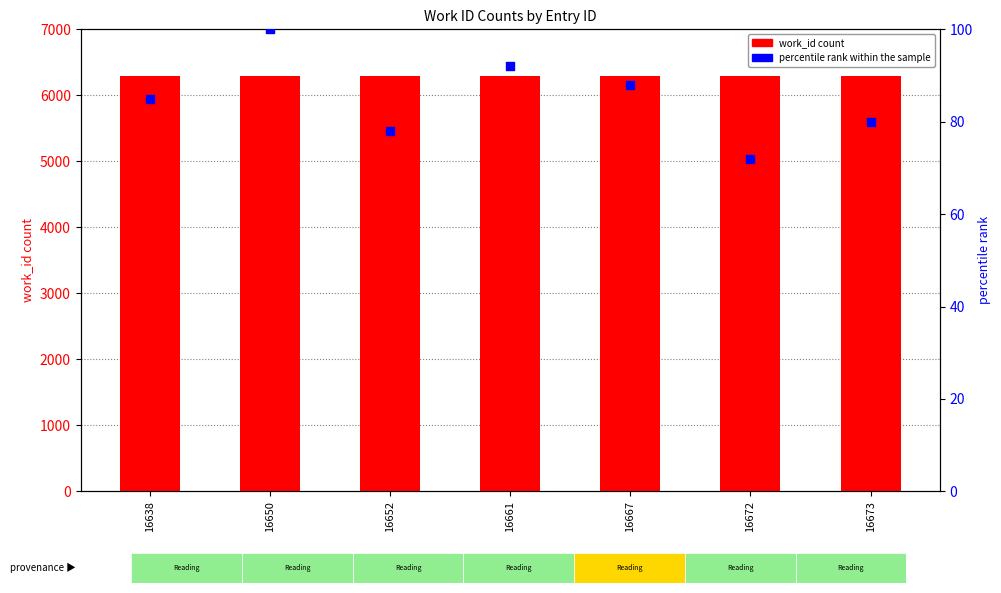

Is the value of work_id (count) at 16638 greater than the value of percentile rank within the sample at 16650?

Yes